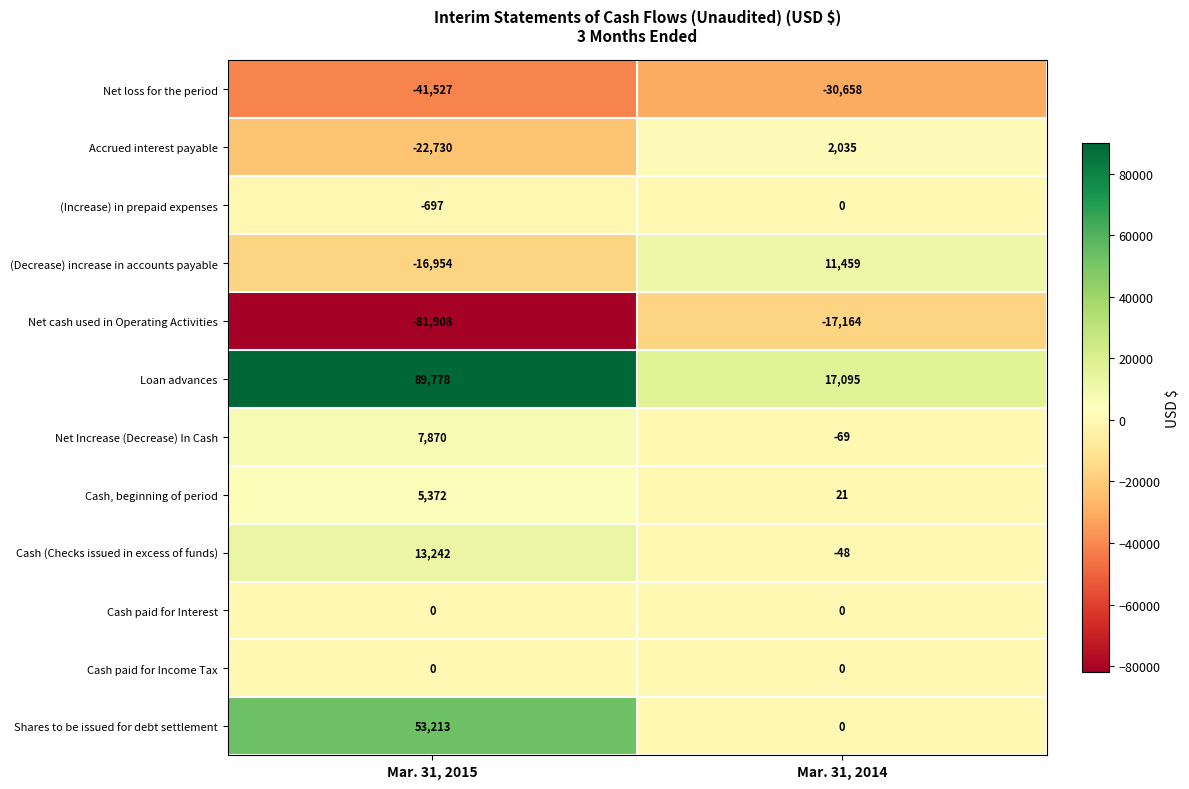

How many categories are shown in the chart?

2